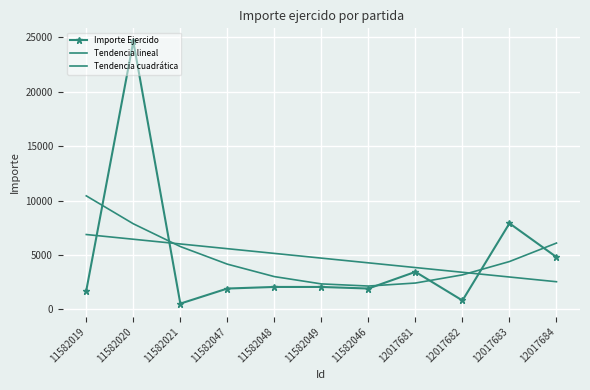

What is the difference between the Importe Ejercido values at 11582048 and 12017683?

5854.5